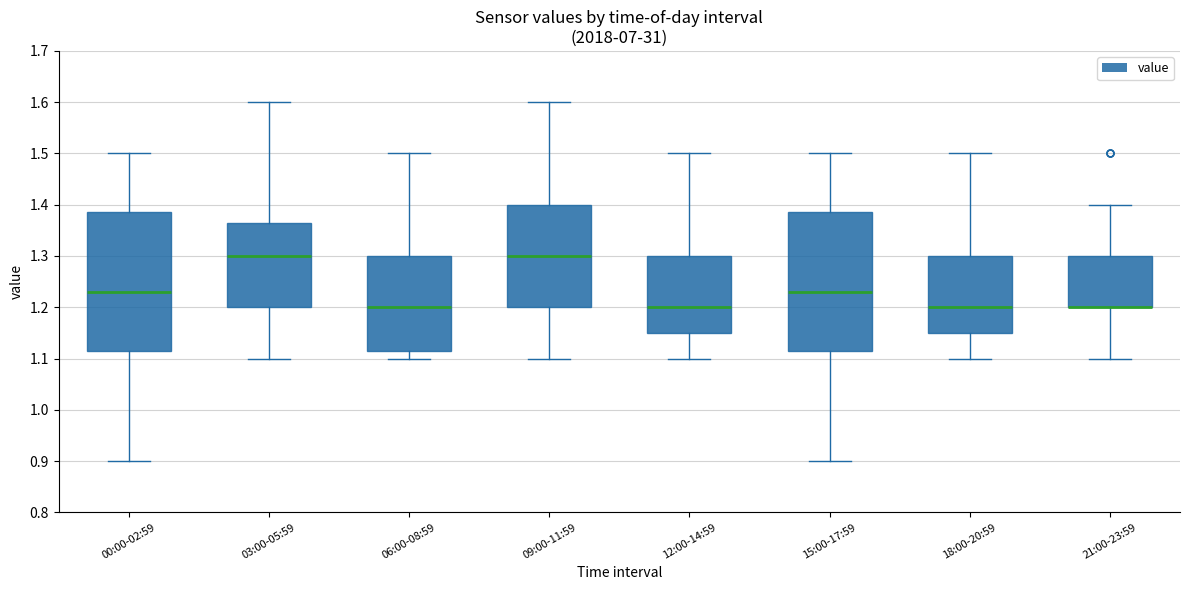

Reading left to right, transcribe this box plot: for each box, give where its median line is, the range the box spans, and where its two whiskers end, as read against the y-axis. The values are not printed on the chart, so give them approximately, as read against the axis.

00:00-02:59: median 1.23, box 1.12 to 1.39, whiskers 0.90 to 1.50
03:00-05:59: median 1.30, box 1.20 to 1.37, whiskers 1.10 to 1.60
06:00-08:59: median 1.20, box 1.12 to 1.30, whiskers 1.10 to 1.50
09:00-11:59: median 1.30, box 1.20 to 1.40, whiskers 1.10 to 1.60
12:00-14:59: median 1.20, box 1.15 to 1.30, whiskers 1.10 to 1.50
15:00-17:59: median 1.23, box 1.12 to 1.39, whiskers 0.90 to 1.50
18:00-20:59: median 1.20, box 1.15 to 1.30, whiskers 1.10 to 1.50
21:00-23:59: median 1.20 (drawn on the box's lower edge), box 1.20 to 1.30, whiskers 1.10 to 1.40